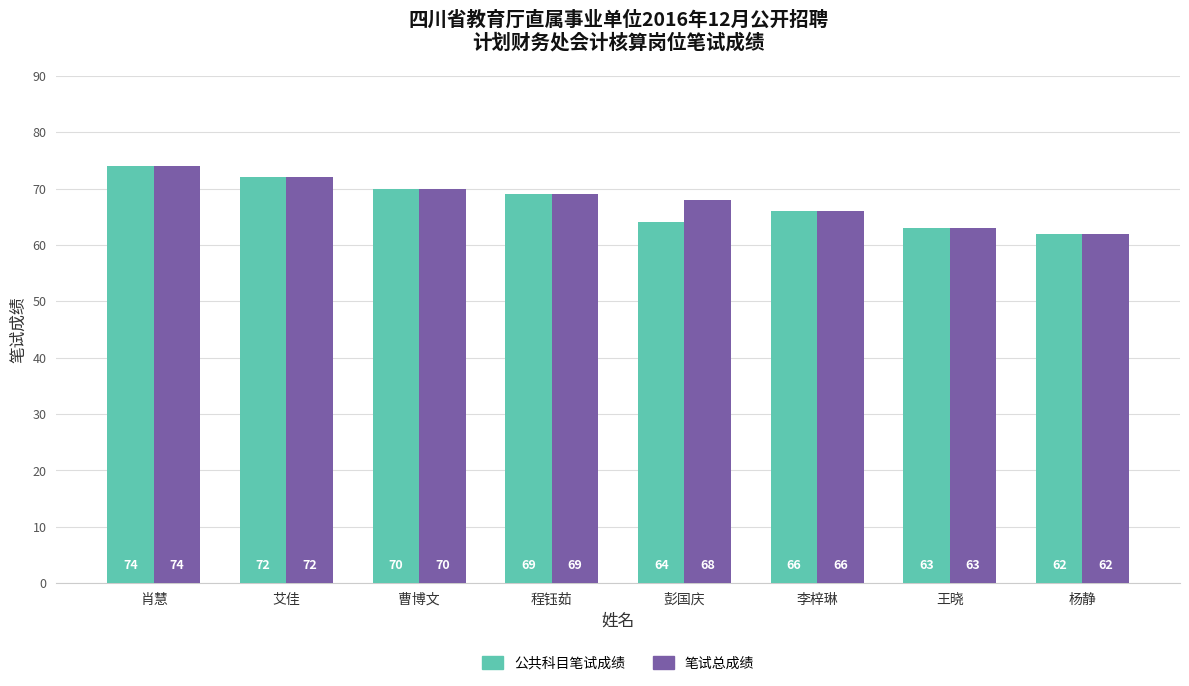

What is the greatest value displayed?

74